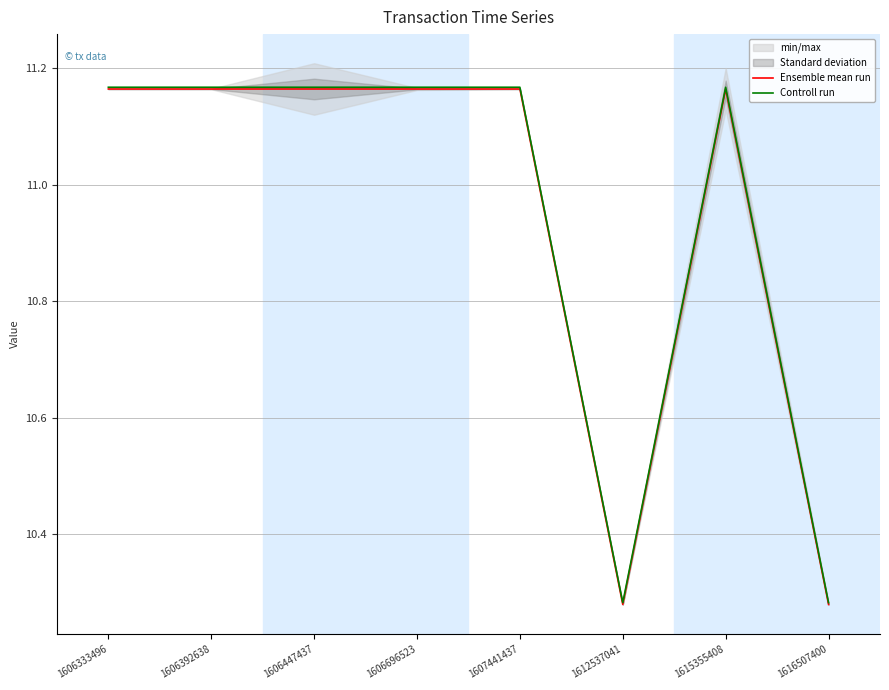

Which category has the highest value across all series?

1606333496